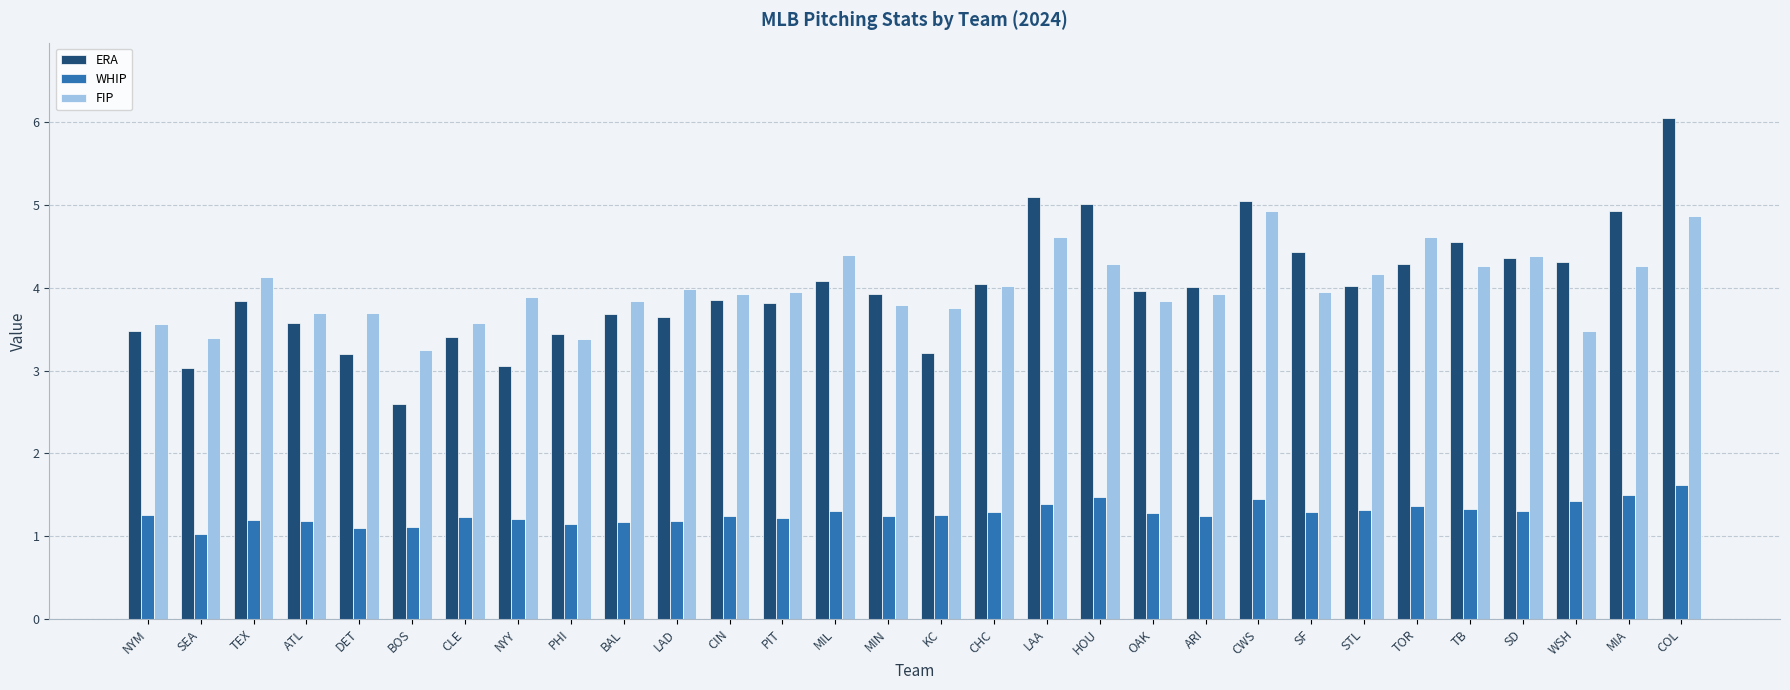

At SEA, list the series in order from smallest to largest.

WHIP, ERA, FIP